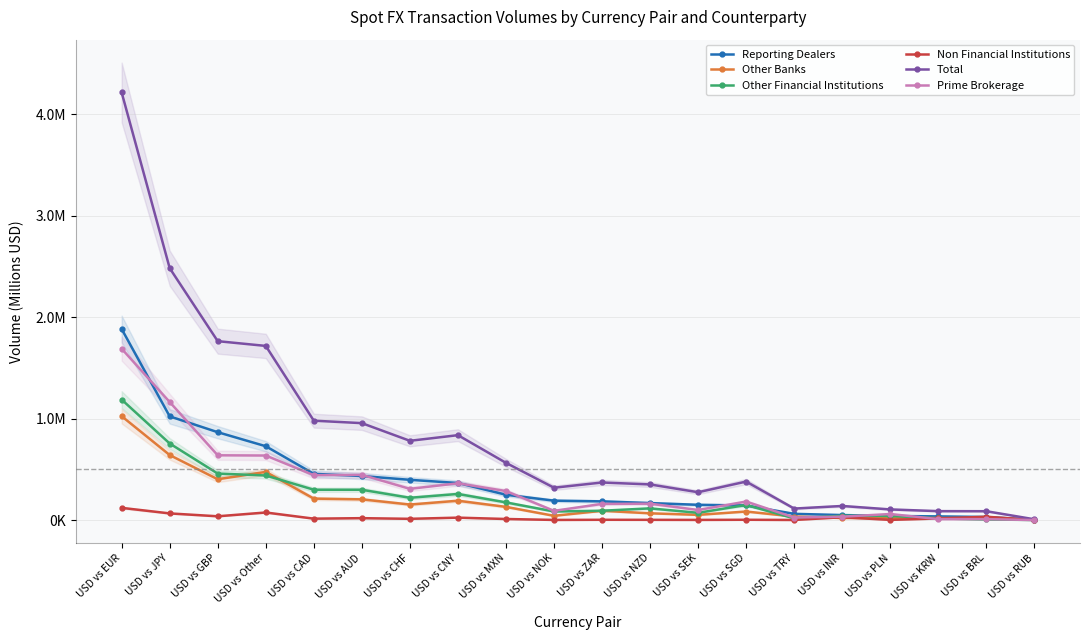

Which category has the highest value across all series?

USD vs EUR